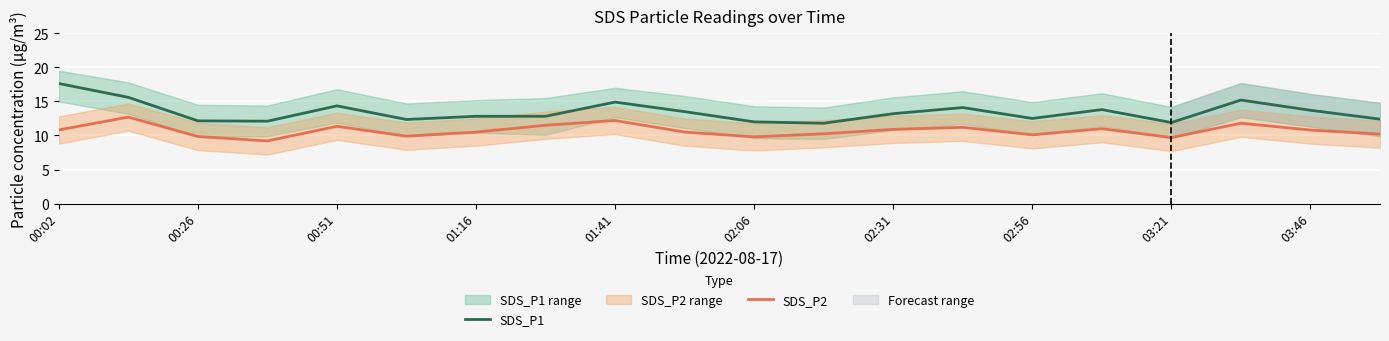

The value of SDS_P1 at 02:06 is 12.0. True or false?

True